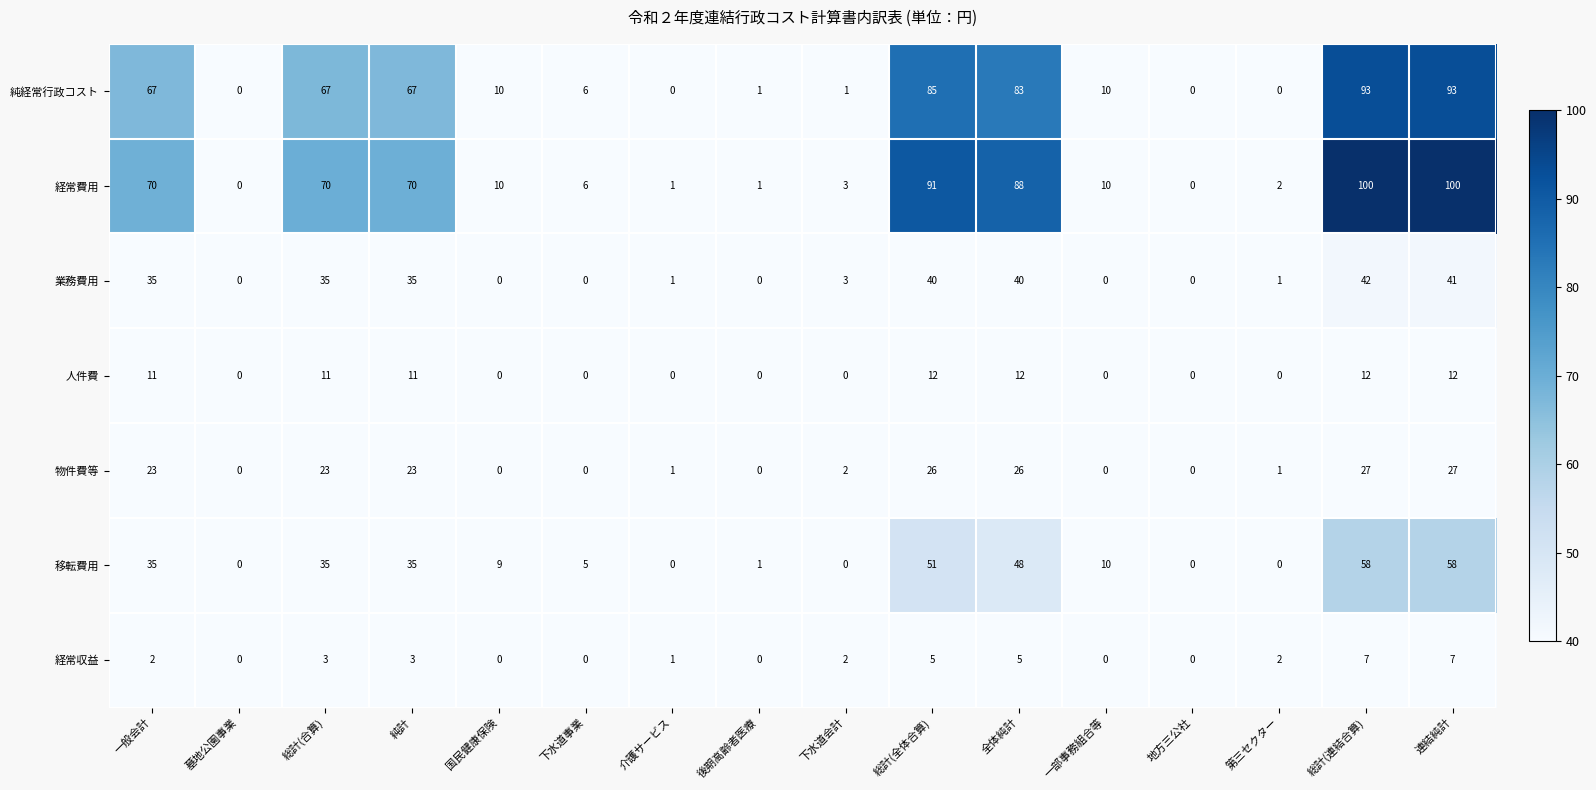

At which label does 業務費用 first exceed 3?

一般会計